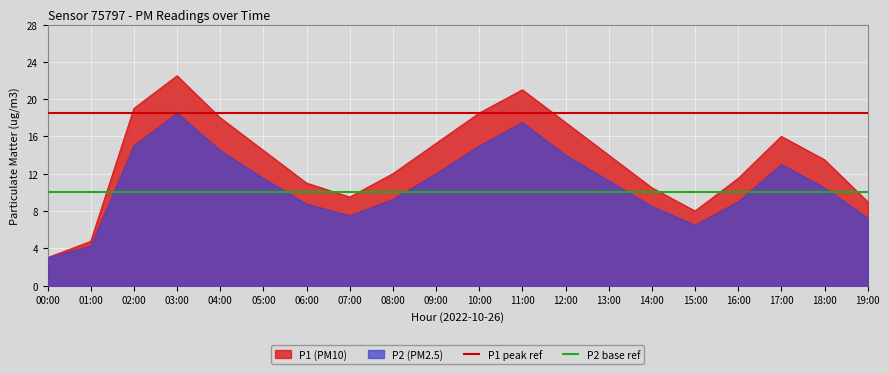

What is the maximum value for P2 base ref?

10.0